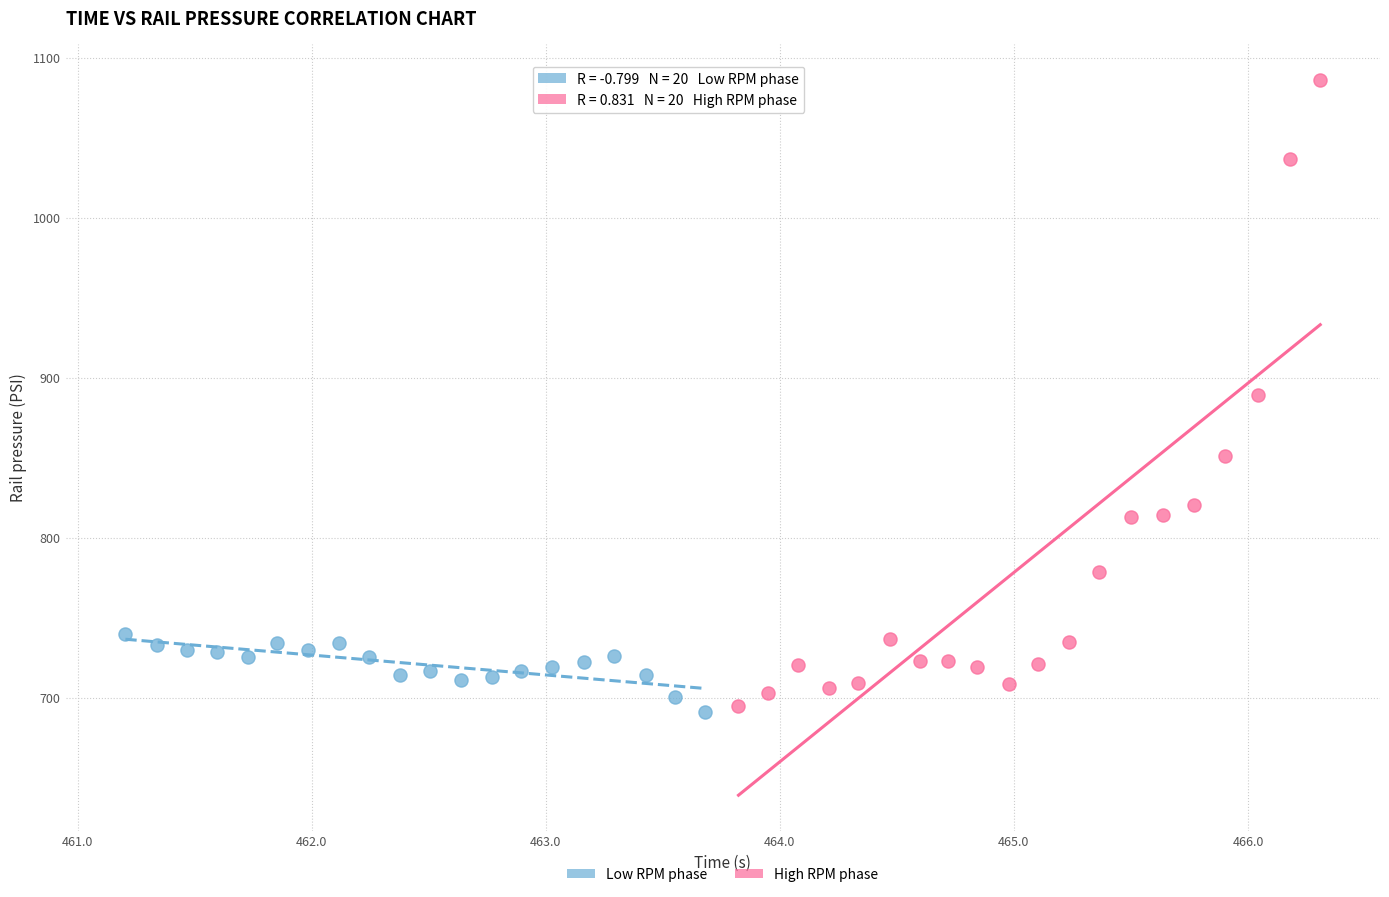

Which series contains the highest Y value?

High RPM phase